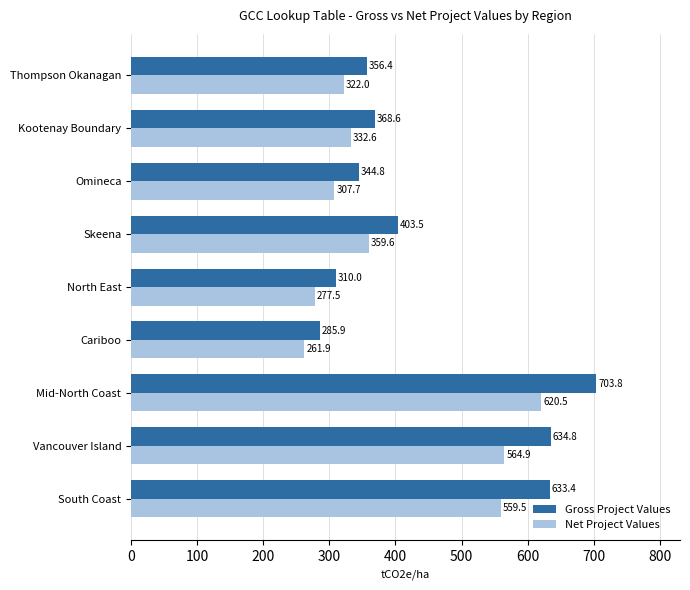

Which series has the largest range (max minus min)?

Gross Project Values